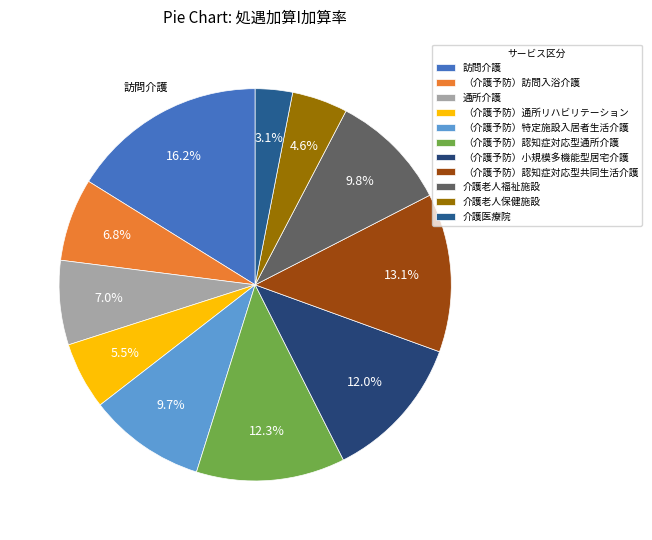

How many segments does this pie chart have?

11